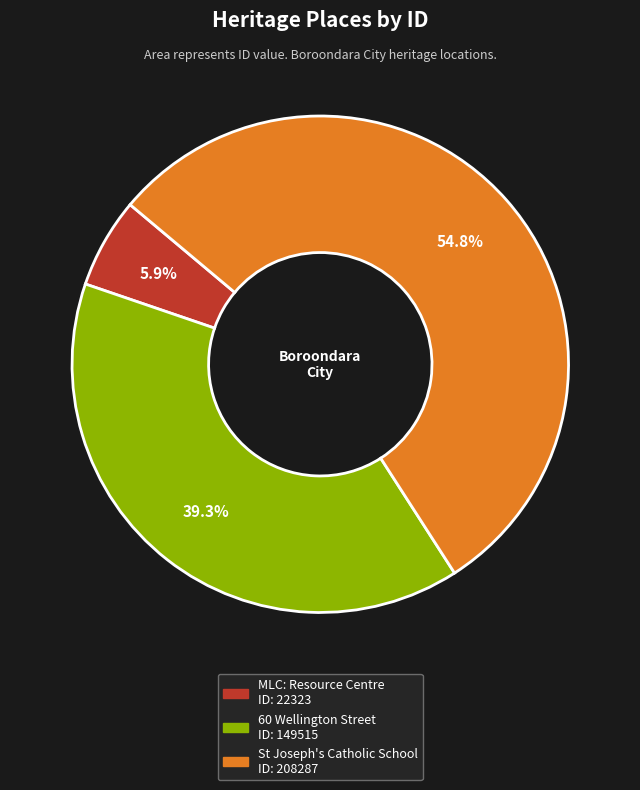

Is the sum of 60 Wellington Street and St Joseph's Catholic School greater than half?

Yes